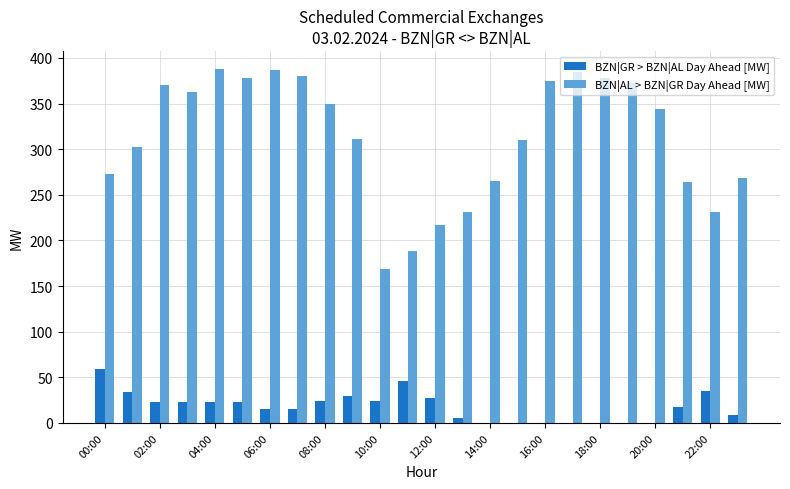

What is the greatest value displayed?

388